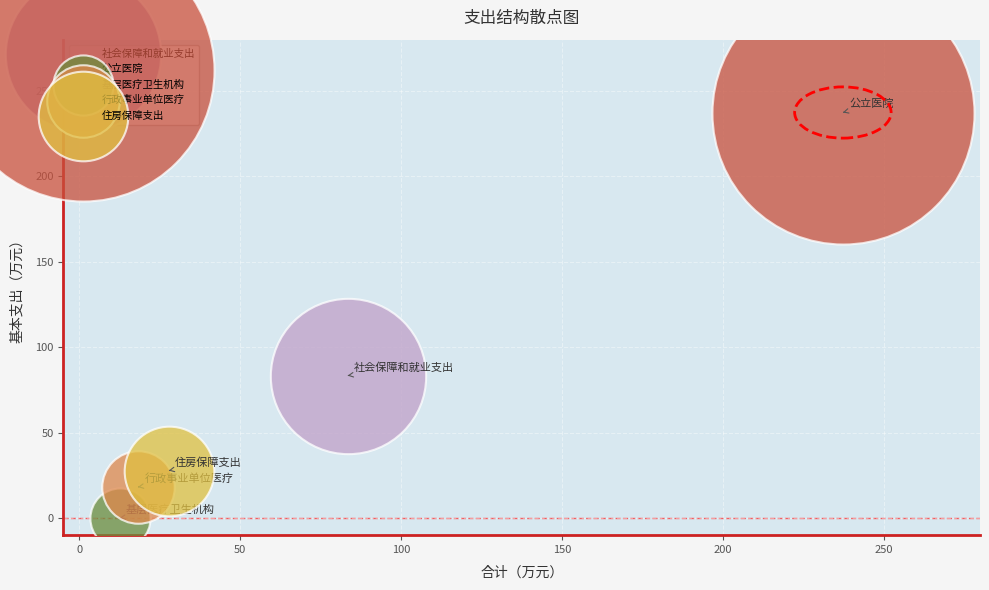

What are all the series names shown in the legend?

社会保障和就业支出, 公立医院, 基层医疗卫生机构, 行政事业单位医疗, 住房保障支出